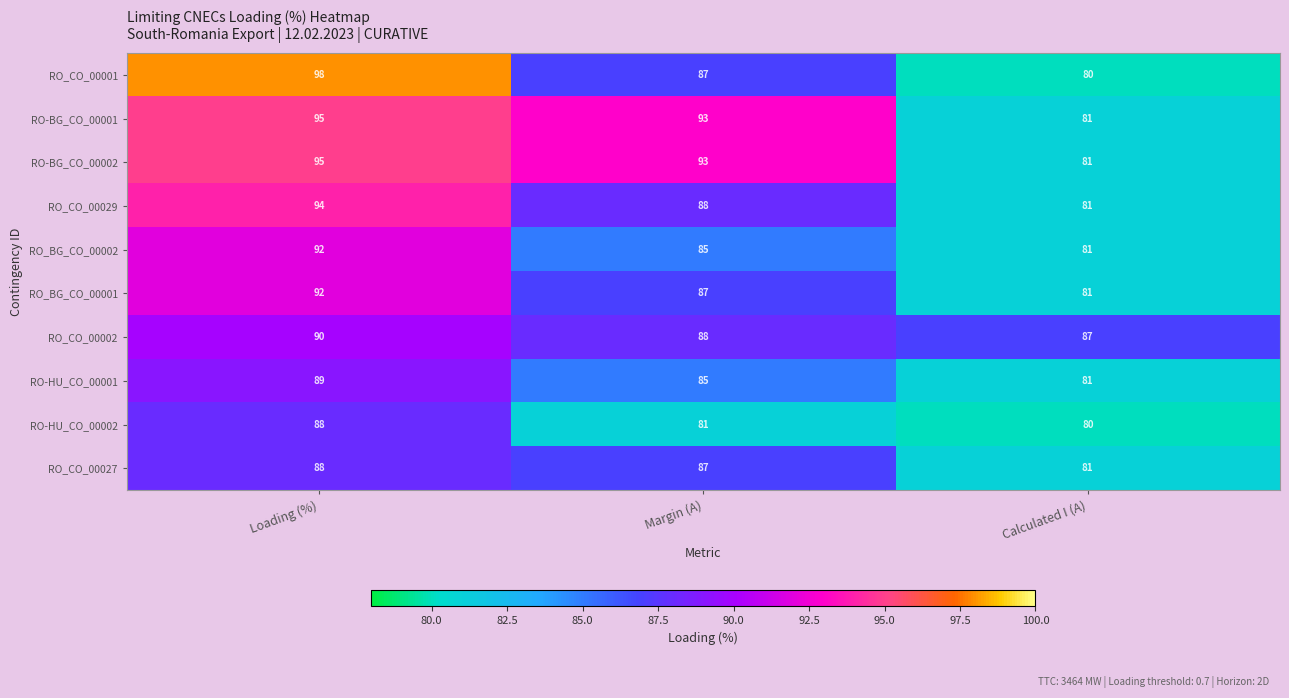

At which label does RO-HU_CO_00002 reach its peak?

Loading (%)